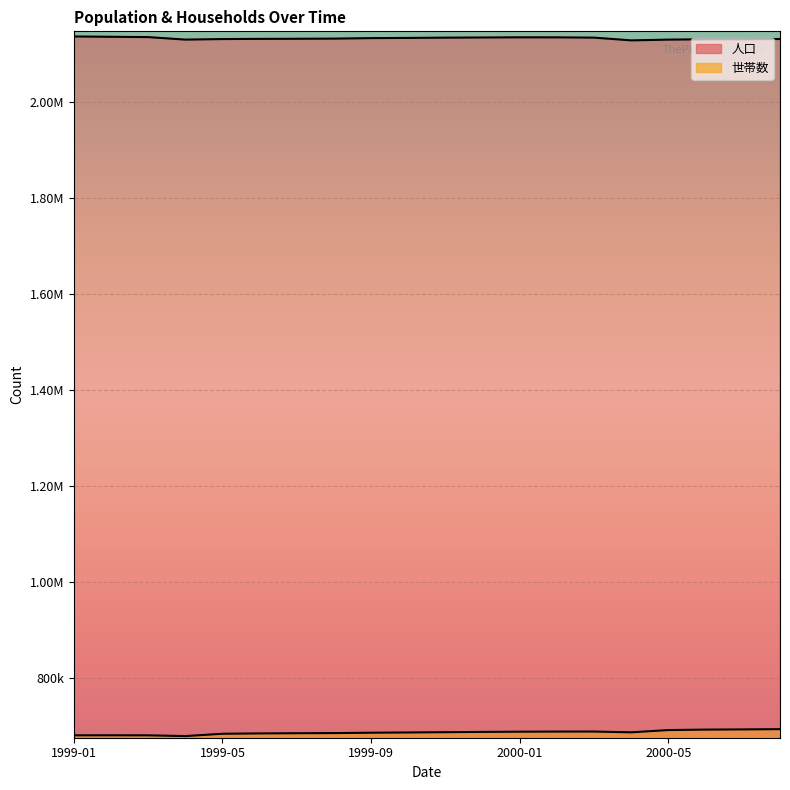

Which series changed the most between 1999-10 and 2000-03?

世帯数